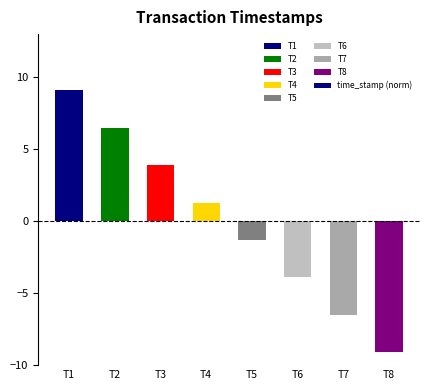

What is the change in value from T4 to T6?

-5.2